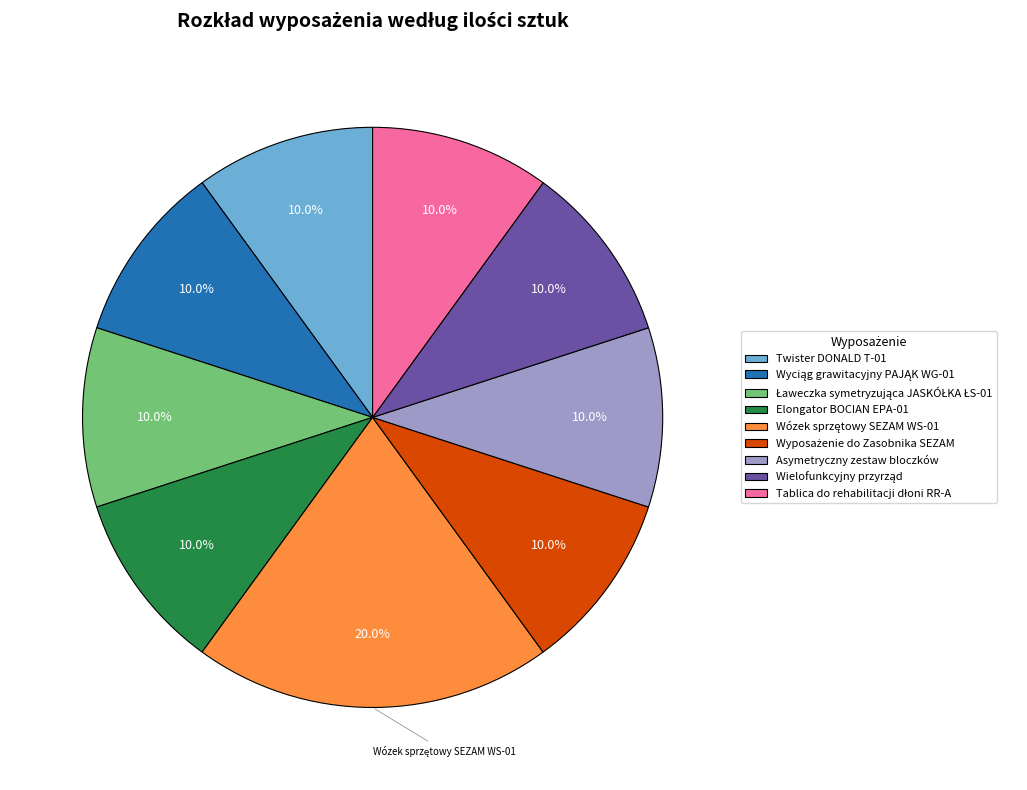

Is there any slice that represents more than half of the pie?

No